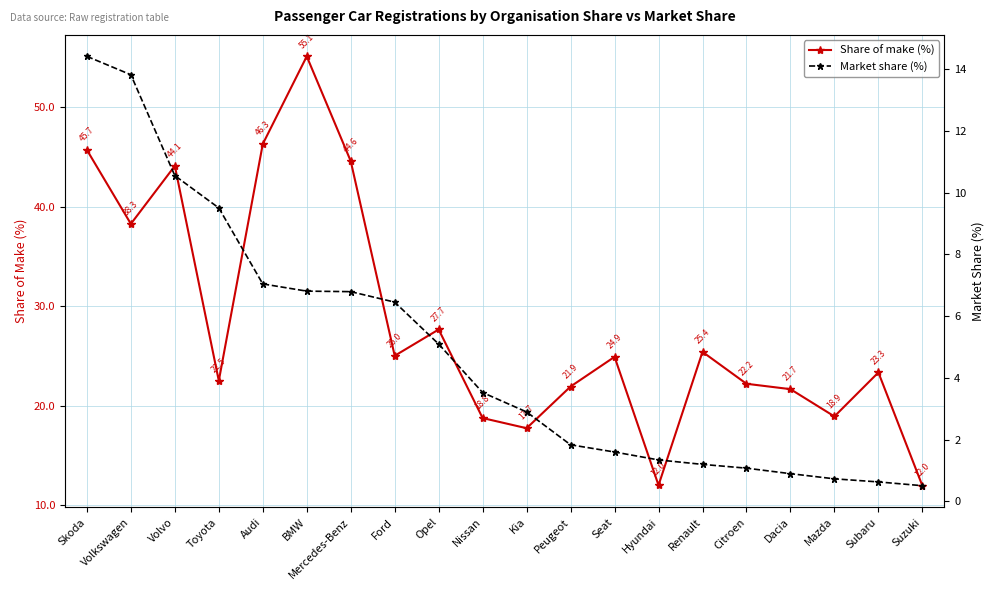

Rank the categories by Market share (%) value from lowest to highest.

Suzuki, Subaru, Mazda, Dacia, Citroen, Renault, Hyundai, Seat, Peugeot, Kia, Nissan, Opel, Ford, Mercedes-Benz, BMW, Audi, Toyota, Volvo, Volkswagen, Skoda